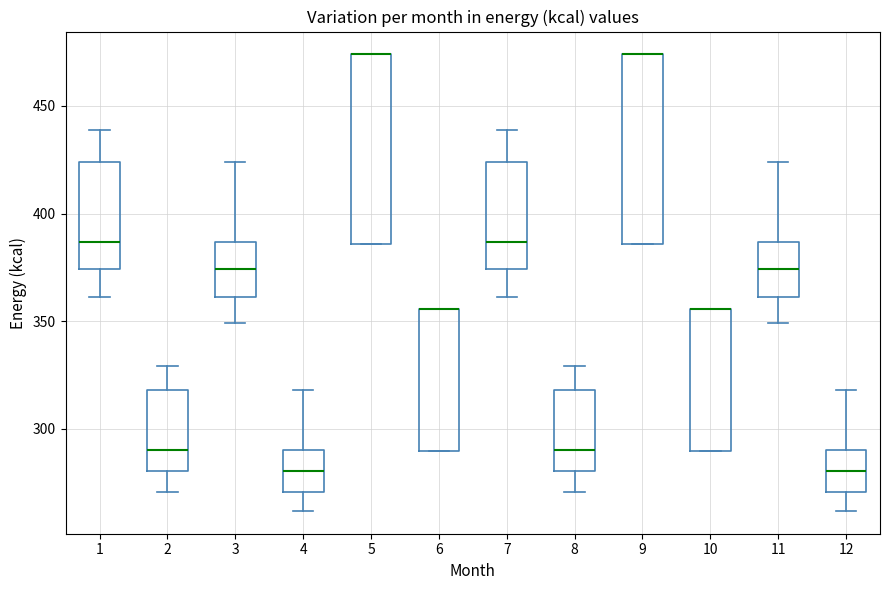

Reading left to right, transcribe this box plot: for each box, give where its median line is, the range the box spans, and where its two whiskers end, as read against the y-axis. The values are not printed on the chart, so give them approximately, as read against the axis.

1: median 385, box 375 to 425, whiskers 360 to 440
2: median 290, box 280 to 320, whiskers 270 to 330
3: median 375, box 360 to 385, whiskers 350 to 425
4: median 280, box 270 to 290, whiskers 260 to 320
5: median 475 (drawn on the box's upper edge), box 385 to 475, whiskers 385 to 475
6: median 355 (drawn on the box's upper edge), box 290 to 355, whiskers 290 to 355
7: median 385, box 375 to 425, whiskers 360 to 440
8: median 290, box 280 to 320, whiskers 270 to 330
9: median 475 (drawn on the box's upper edge), box 385 to 475, whiskers 385 to 475
10: median 355 (drawn on the box's upper edge), box 290 to 355, whiskers 290 to 355
11: median 375, box 360 to 385, whiskers 350 to 425
12: median 280, box 270 to 290, whiskers 260 to 320